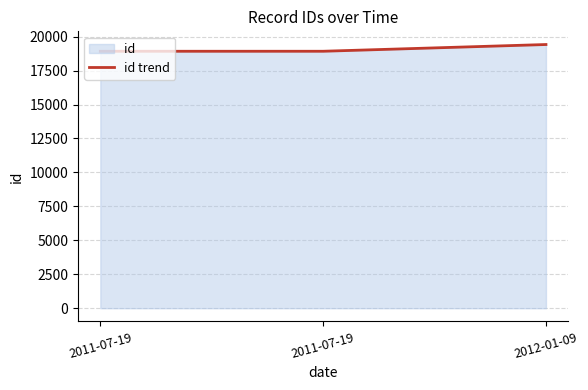

Which category has the lowest value across all series?

2011-07-19